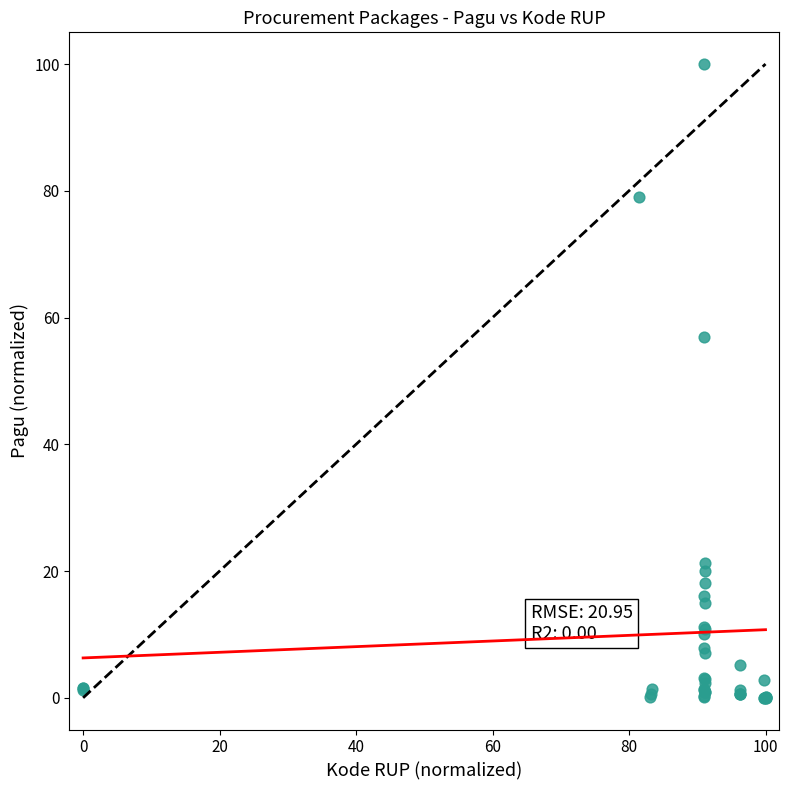

What Y value in the scatter plot is closest to 50?

57.0